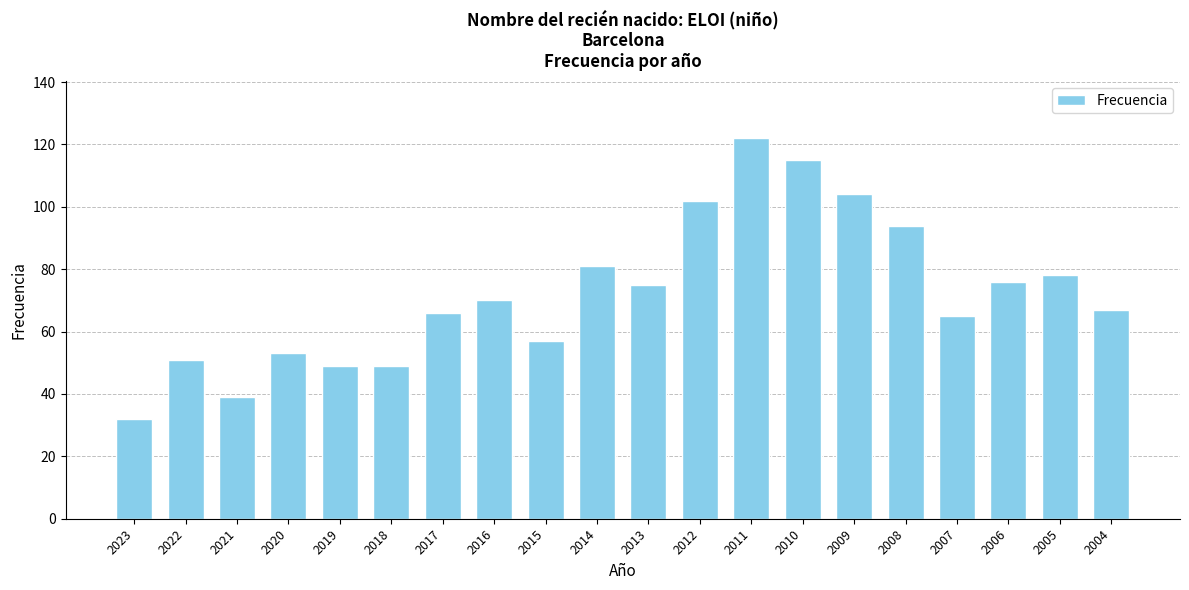

What is the average value?

72